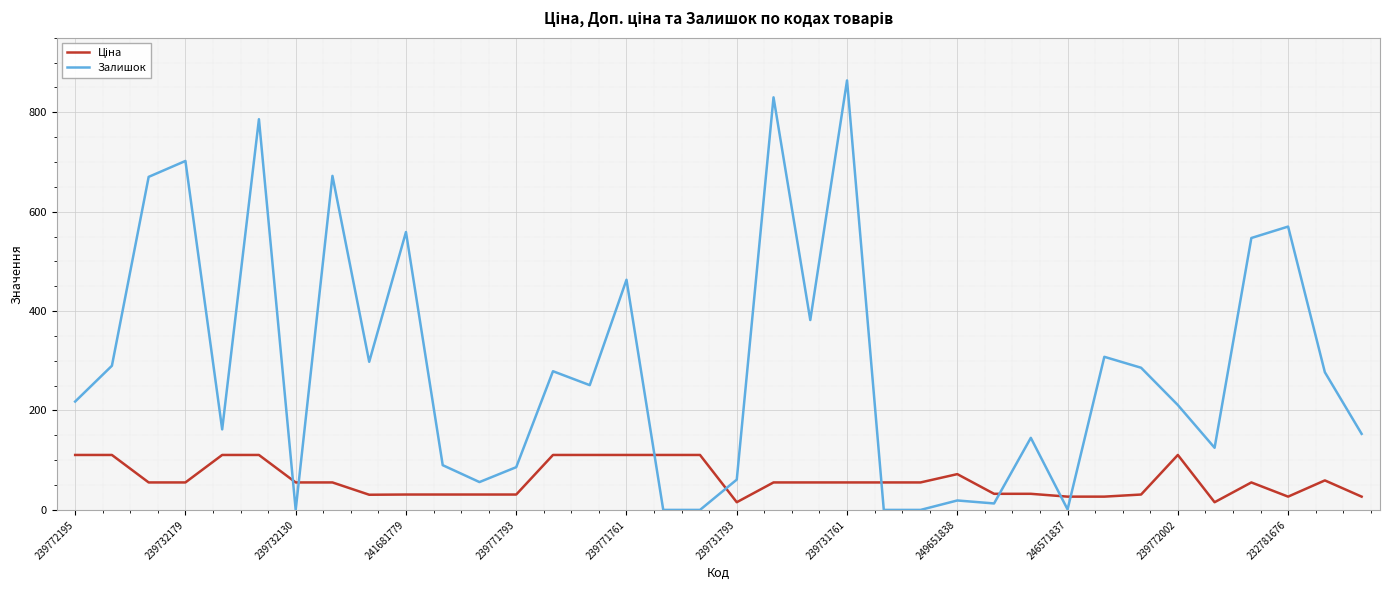

Which series has the largest total across all categories?

Залишок